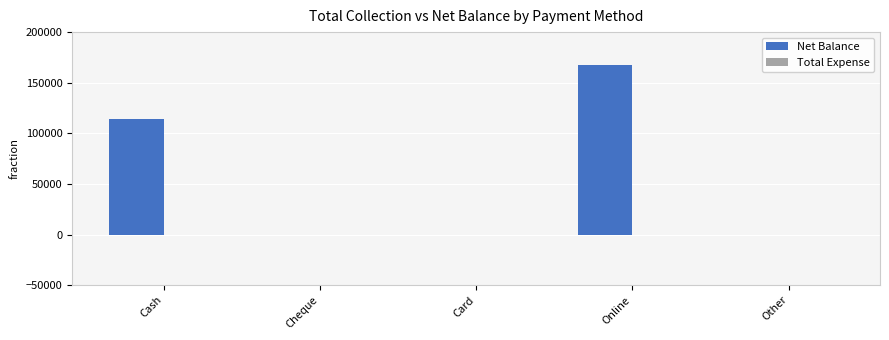

Reading left to right, transcribe all the data shown in this chart.

Cash=114150	Cheque=0	Card=0	Online=167360	Other=0